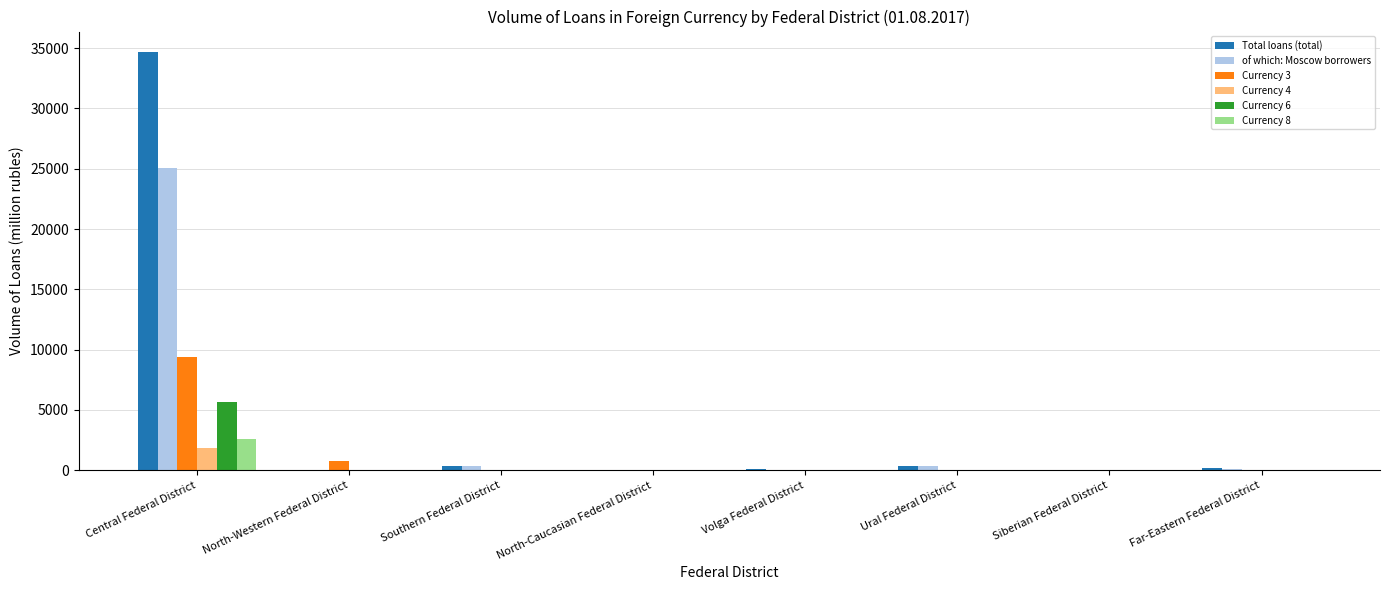

The Currency 4 series shows 0 at Siberian Federal District. True or false?

True